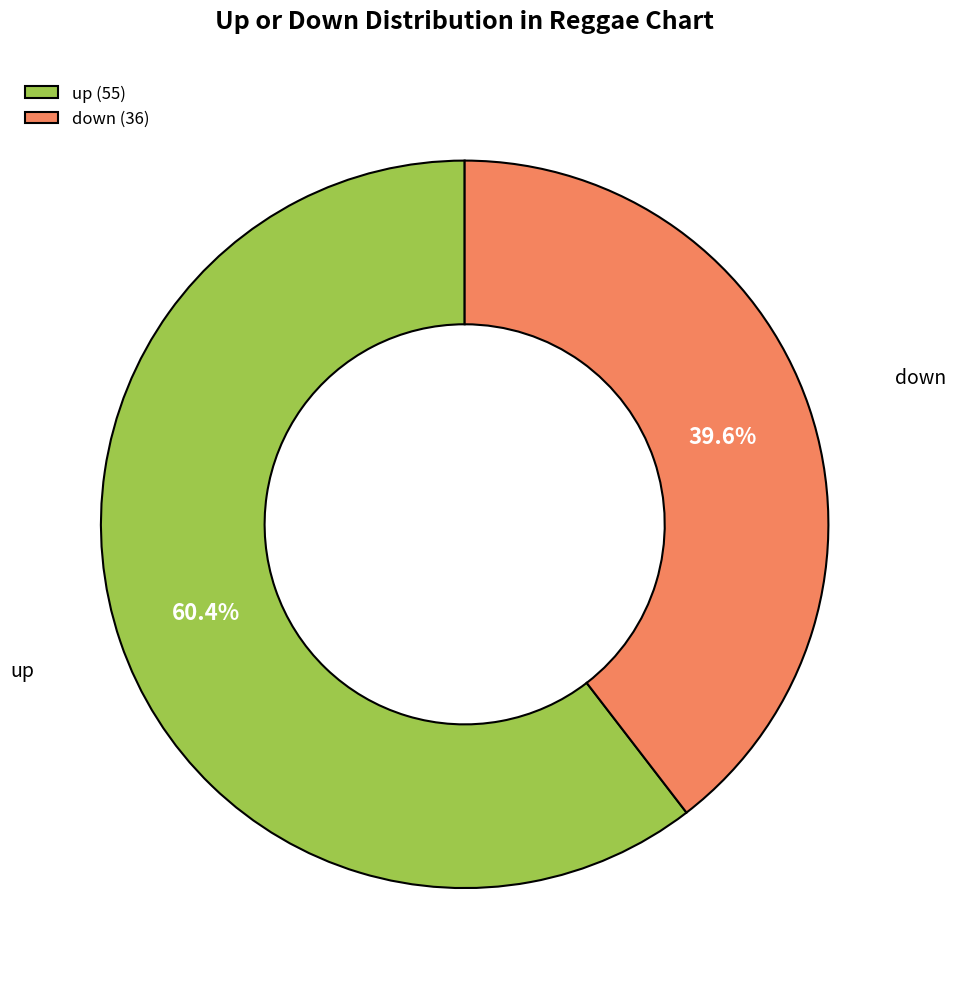

True or false: down accounts for 40% of the total.

True